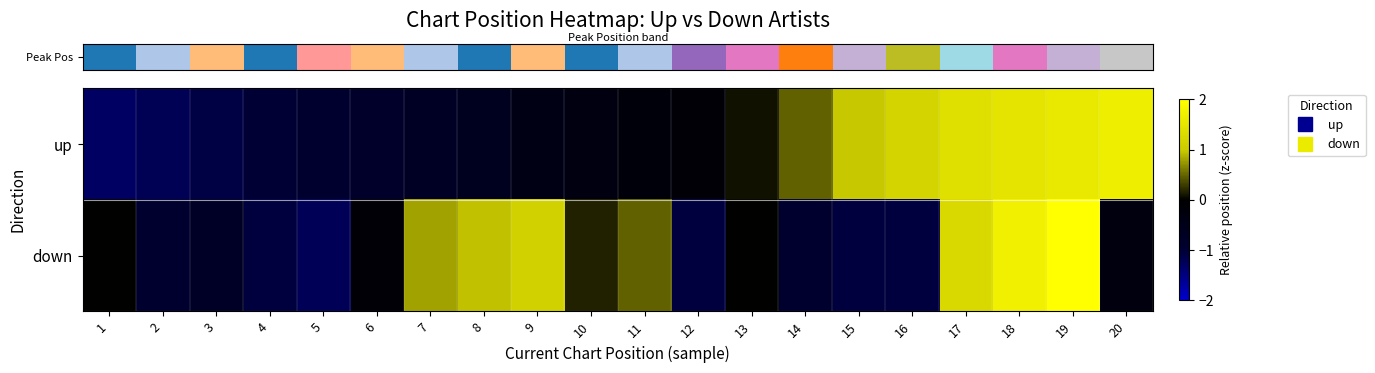

What is the greatest value displayed?

2.0